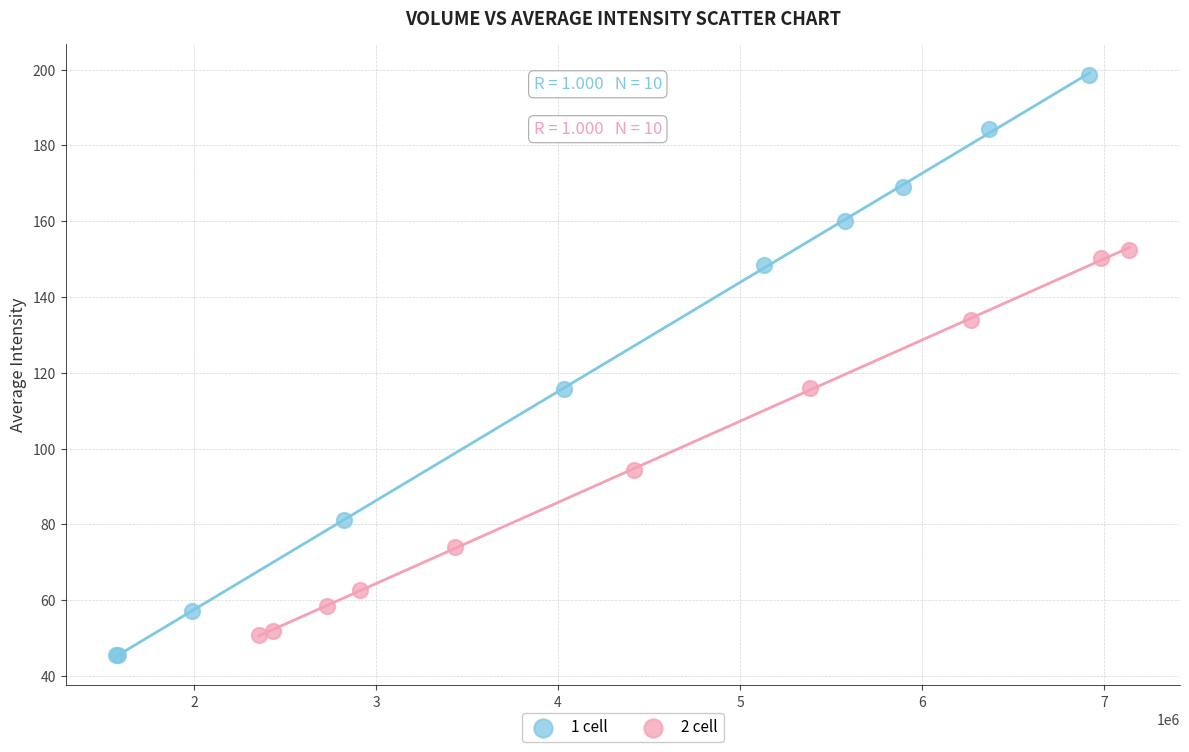

Which series reaches the maximum Y coordinate?

1 cell